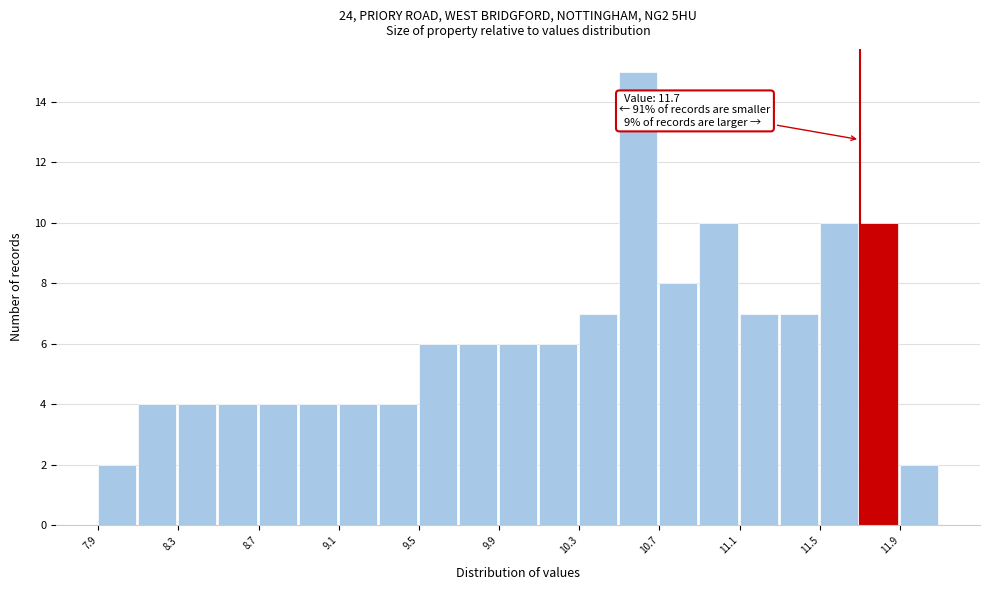

Which range on the x-axis has the tallest bar?

10.5 to 10.7